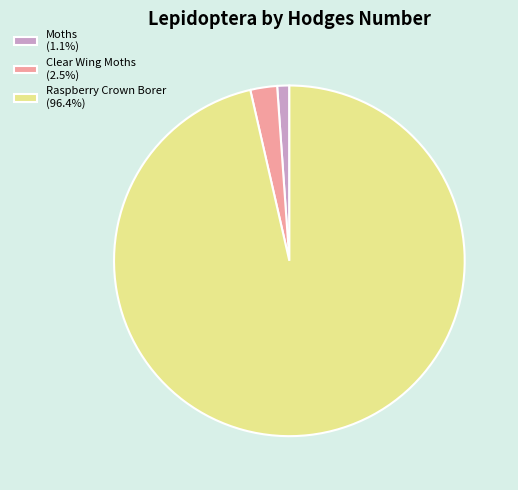

Is the sum of Moths (1.1%) and Clear Wing Moths (2.5%) greater than half?

No